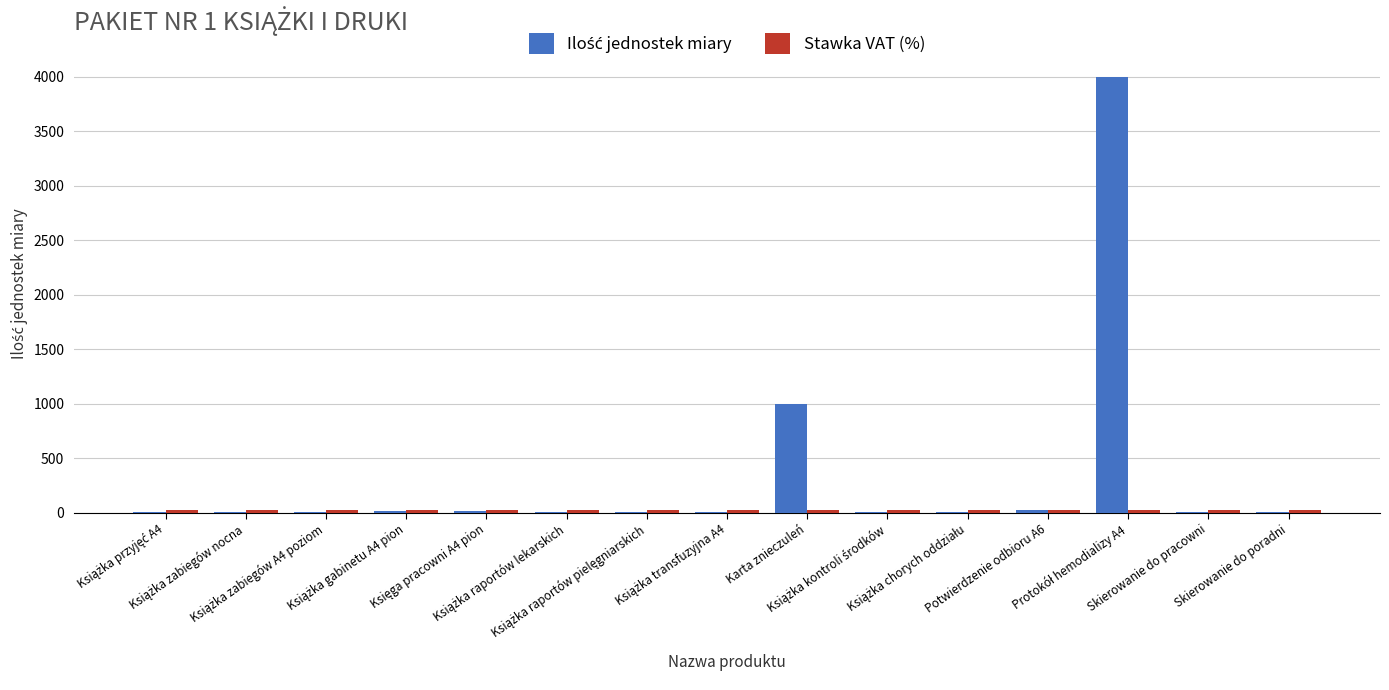

What is the maximum value shown in the chart?

4000